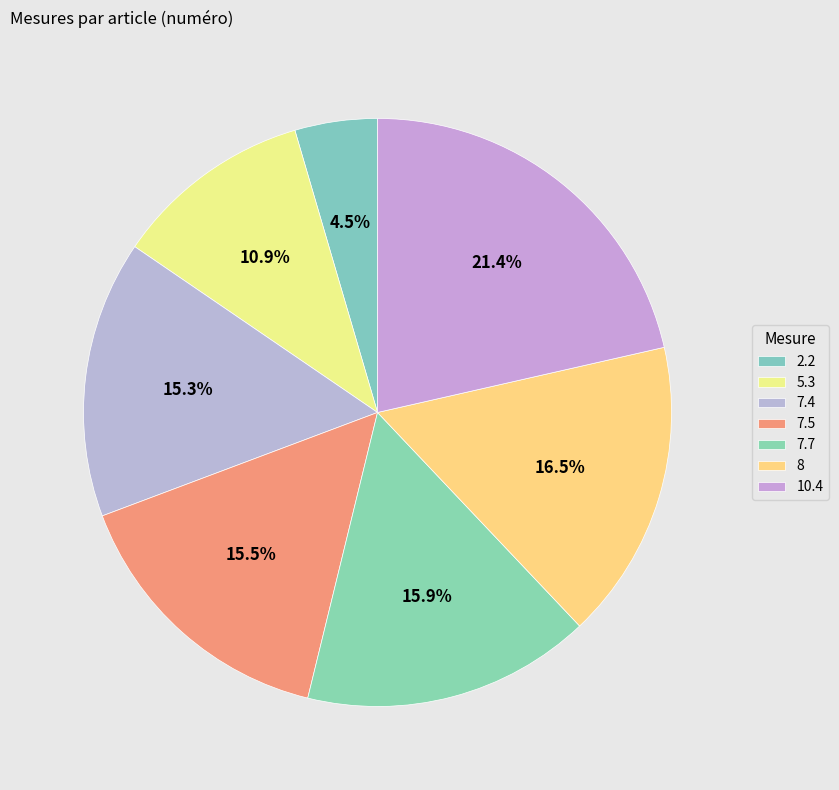

Count the number of slices in the pie.

7